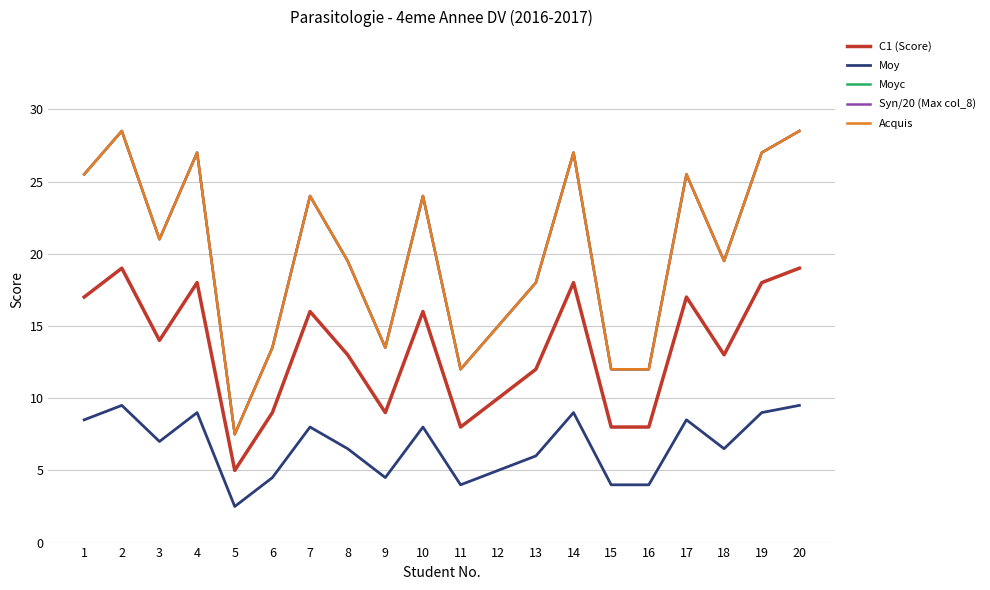

True or false: Moyc has more than 2 interior local peaks.

True